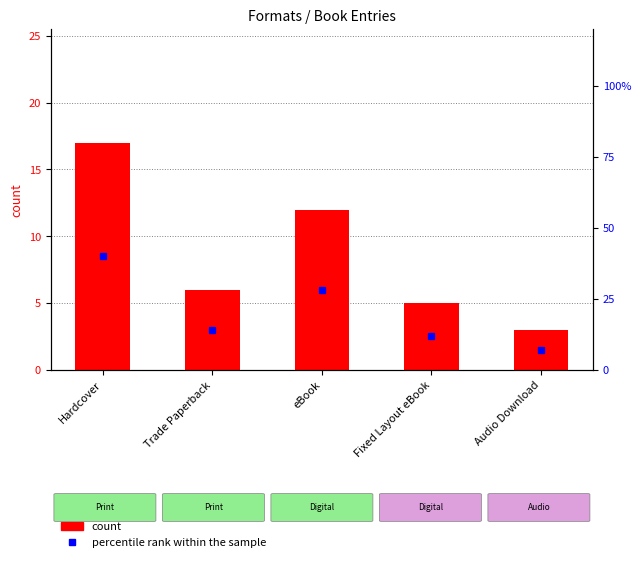

Reading right to left, what are all the values shown in this chart?

count: Audio Download=3	Fixed Layout eBook=5	eBook=12	Trade Paperback=6	Hardcover=17
percentile rank within the sample: Audio Download=7	Fixed Layout eBook=12	eBook=28	Trade Paperback=14	Hardcover=40